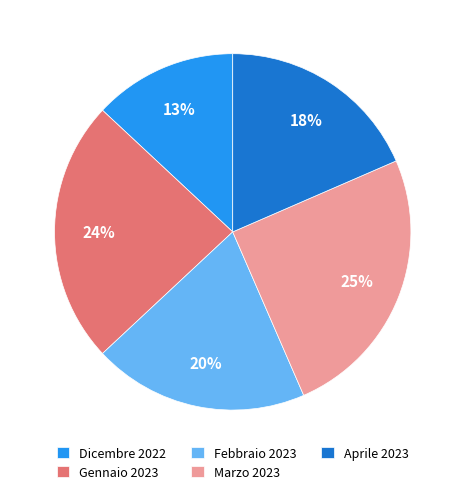

True or false: Marzo 2023 accounts for 25% of the total.

True